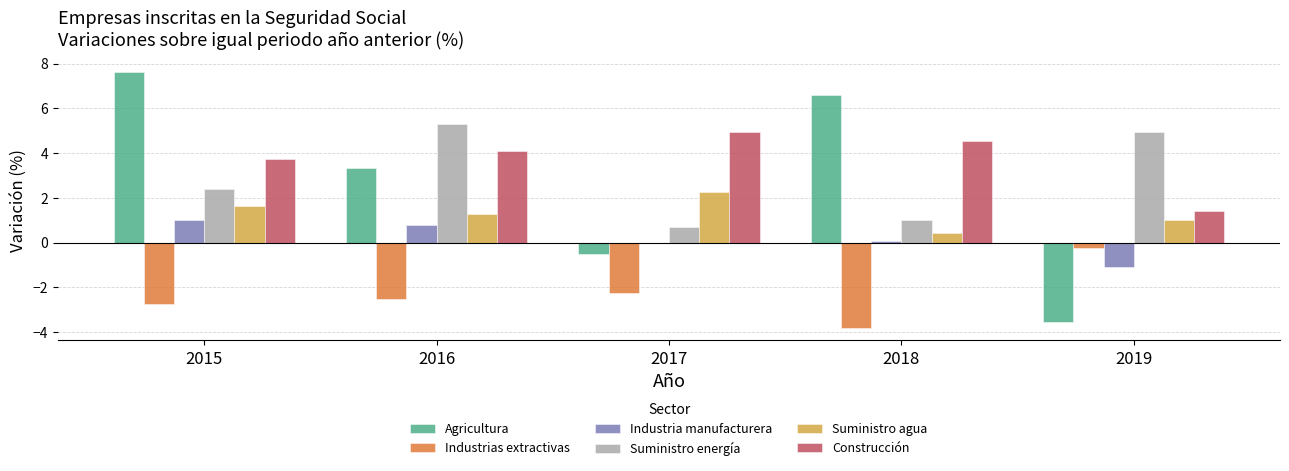

What is the sum of all Industrias extractivas values?

-11.6